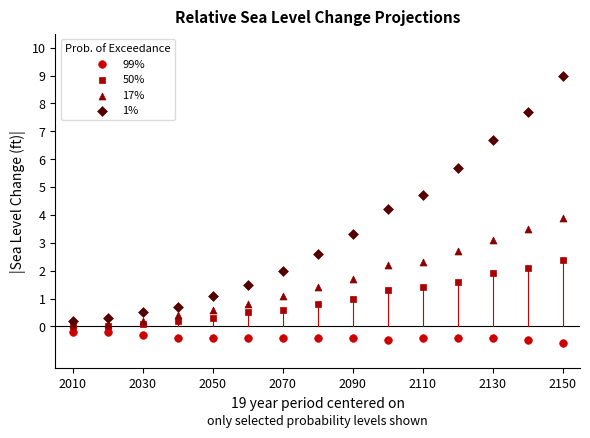

Which series has the widest spread of Y values?

1%